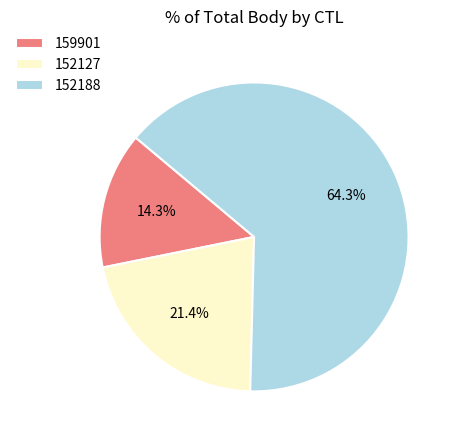

Count the number of slices in the pie.

3